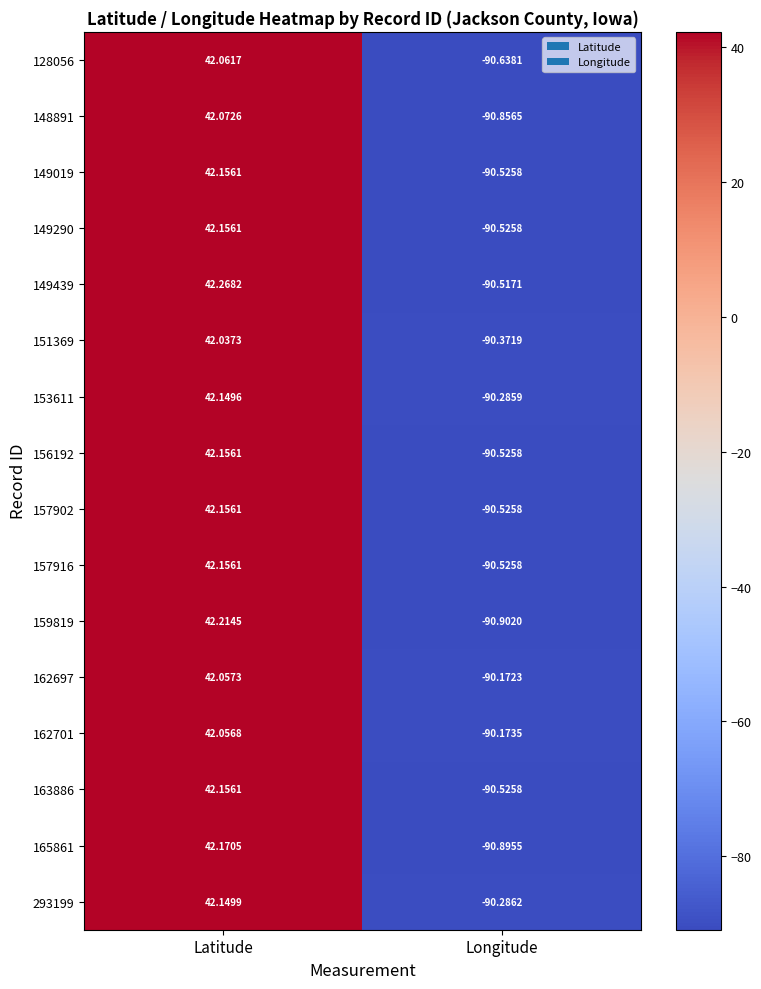

At which label is 148891 closest to -24?

Latitude